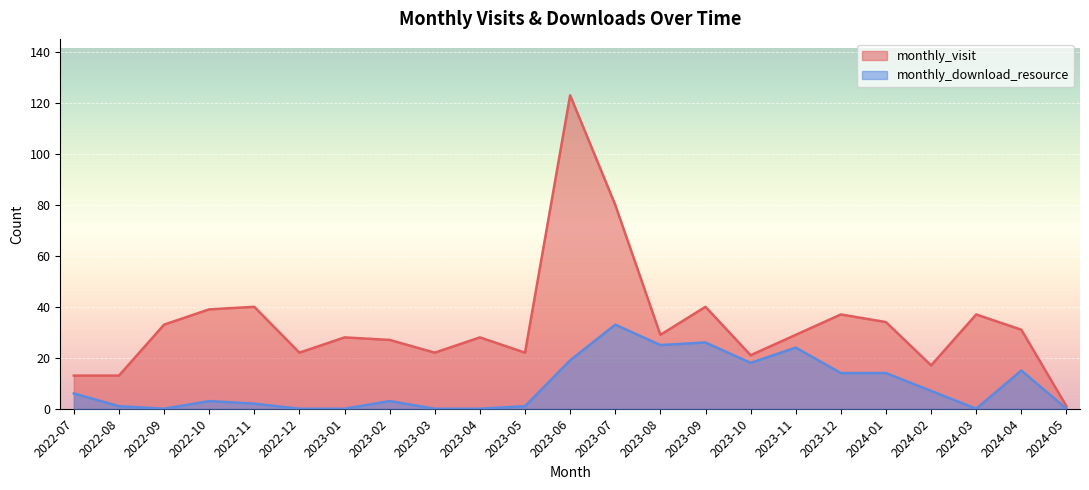

At 2024-05, list the series in order from smallest to largest.

monthly_download_resource, monthly_visit